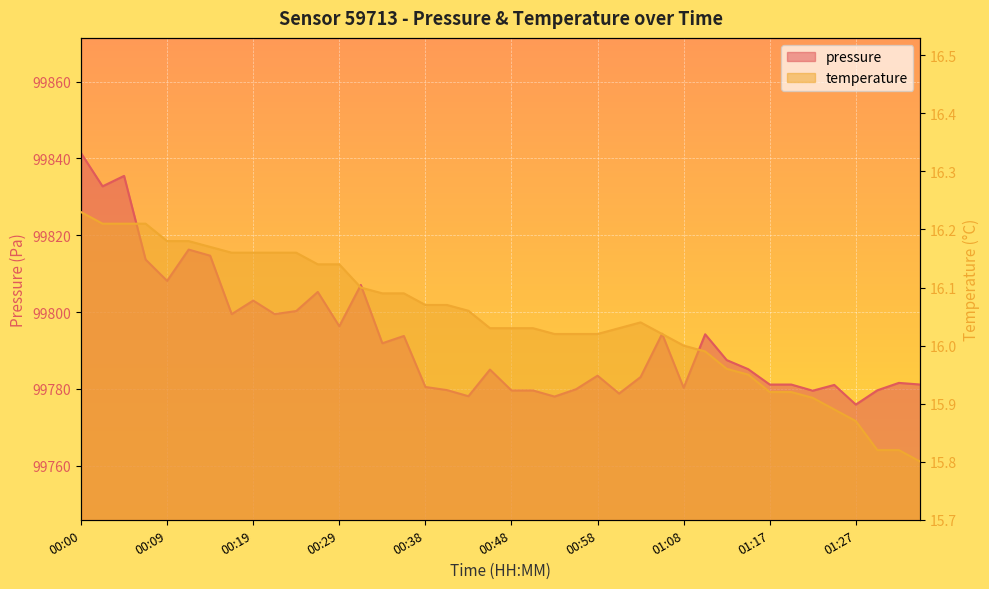

How many values in the pressure series are below 99785?

19